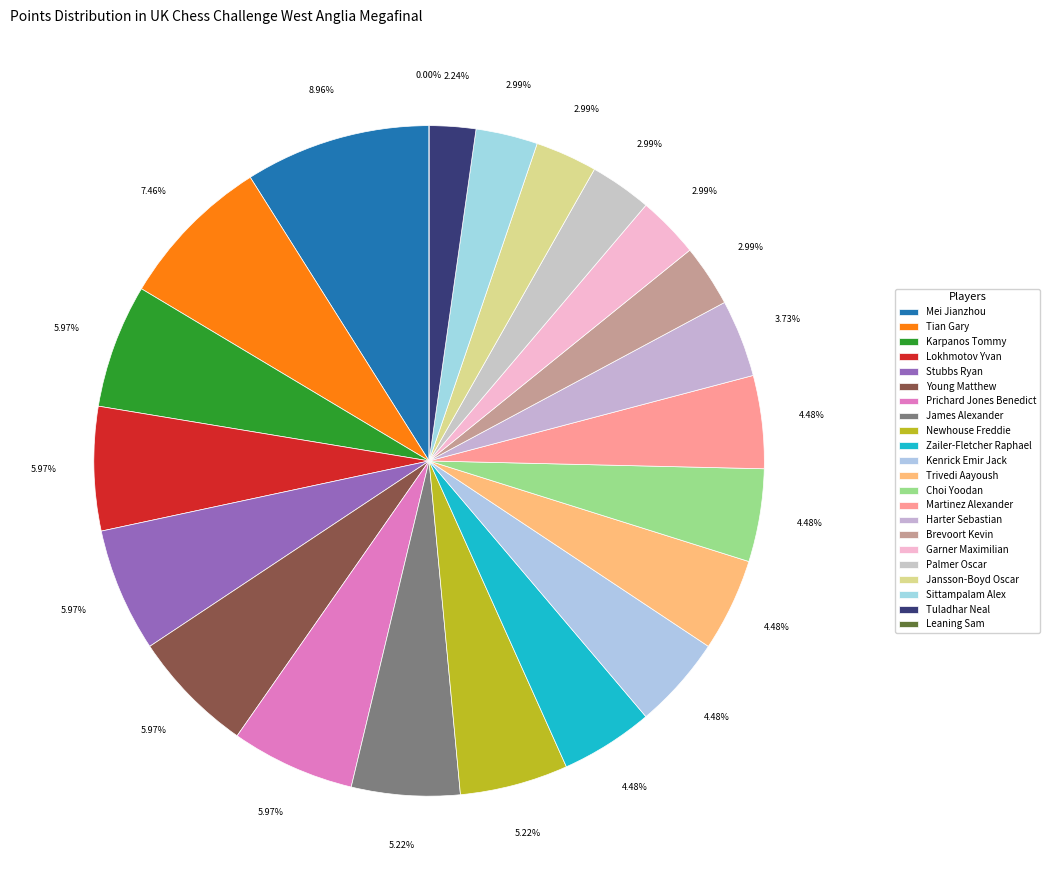

Is there any slice that represents more than half of the pie?

No